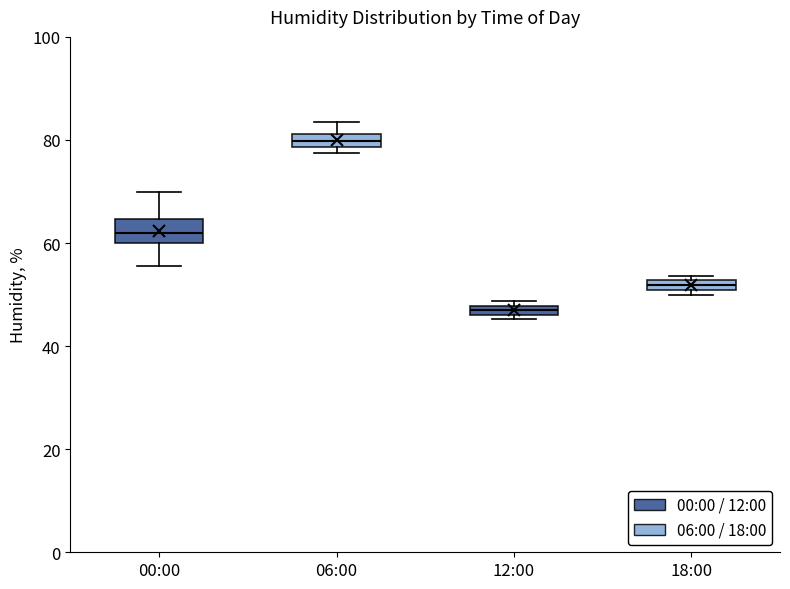

Which box has the highest median line?

06:00